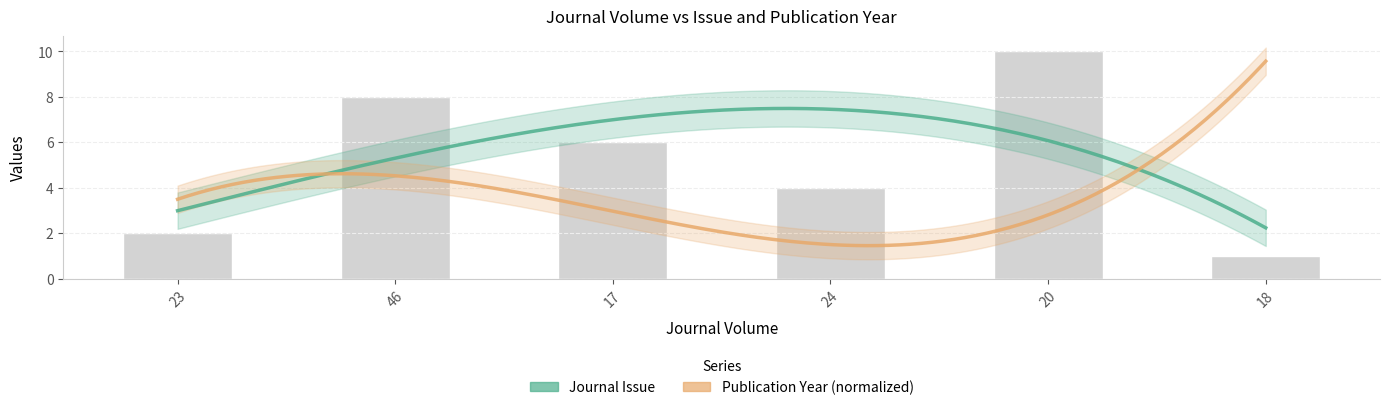

List the labels in order of value, smallest first.

18, 23, 24, 17, 46, 20